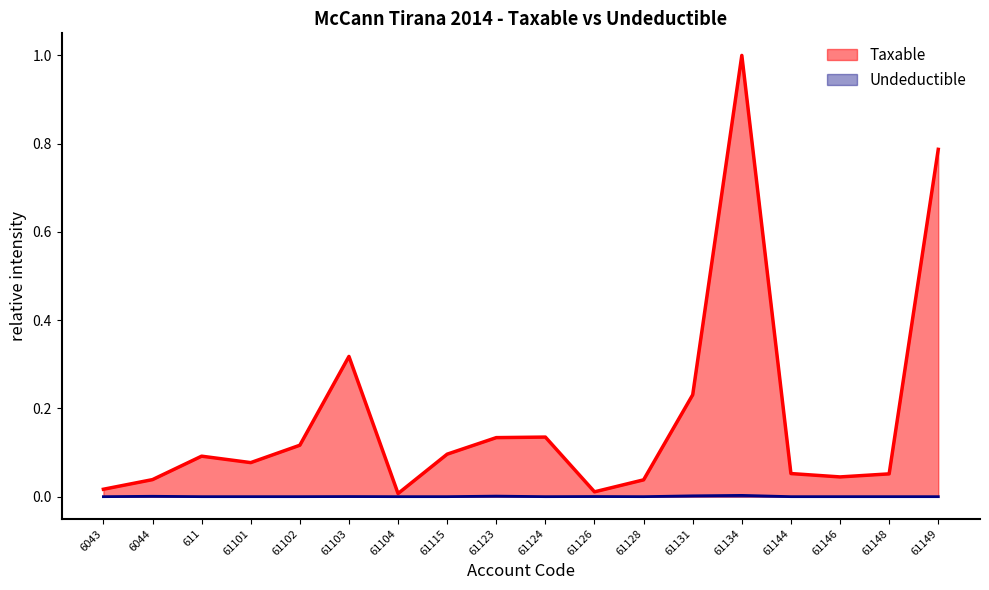

What position from the left is 61148?

17